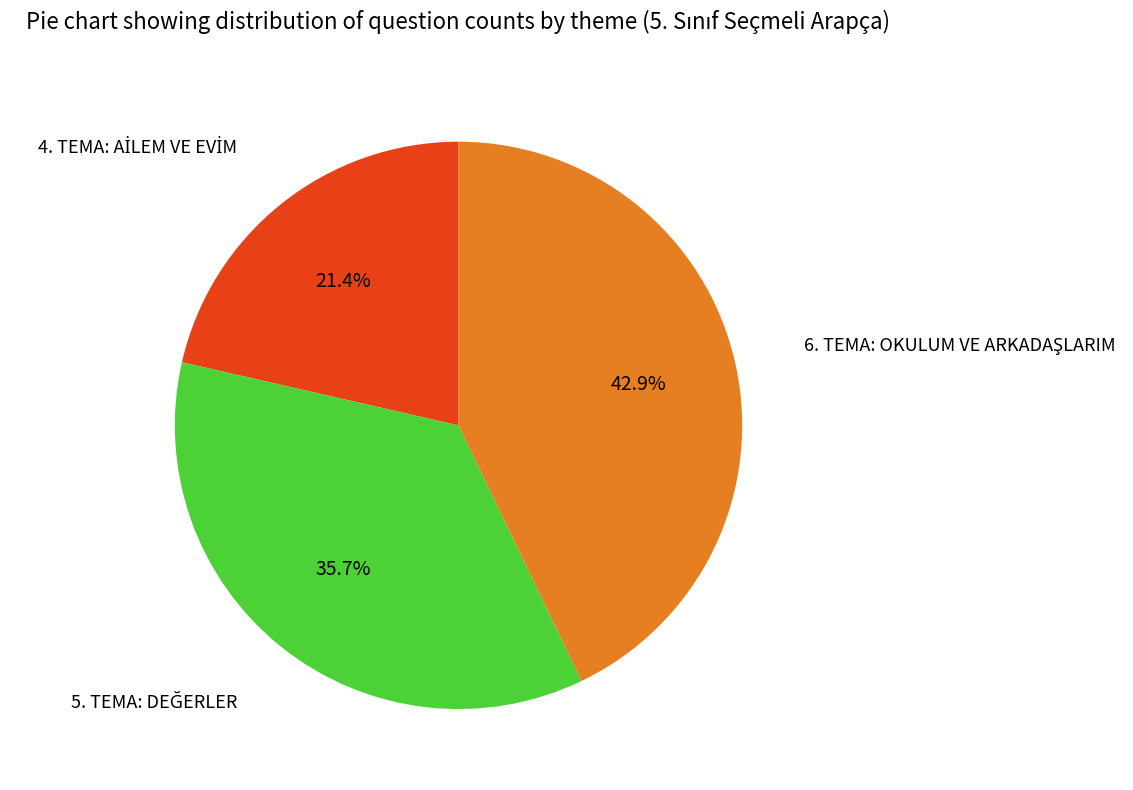

Does any single category account for the majority?

No